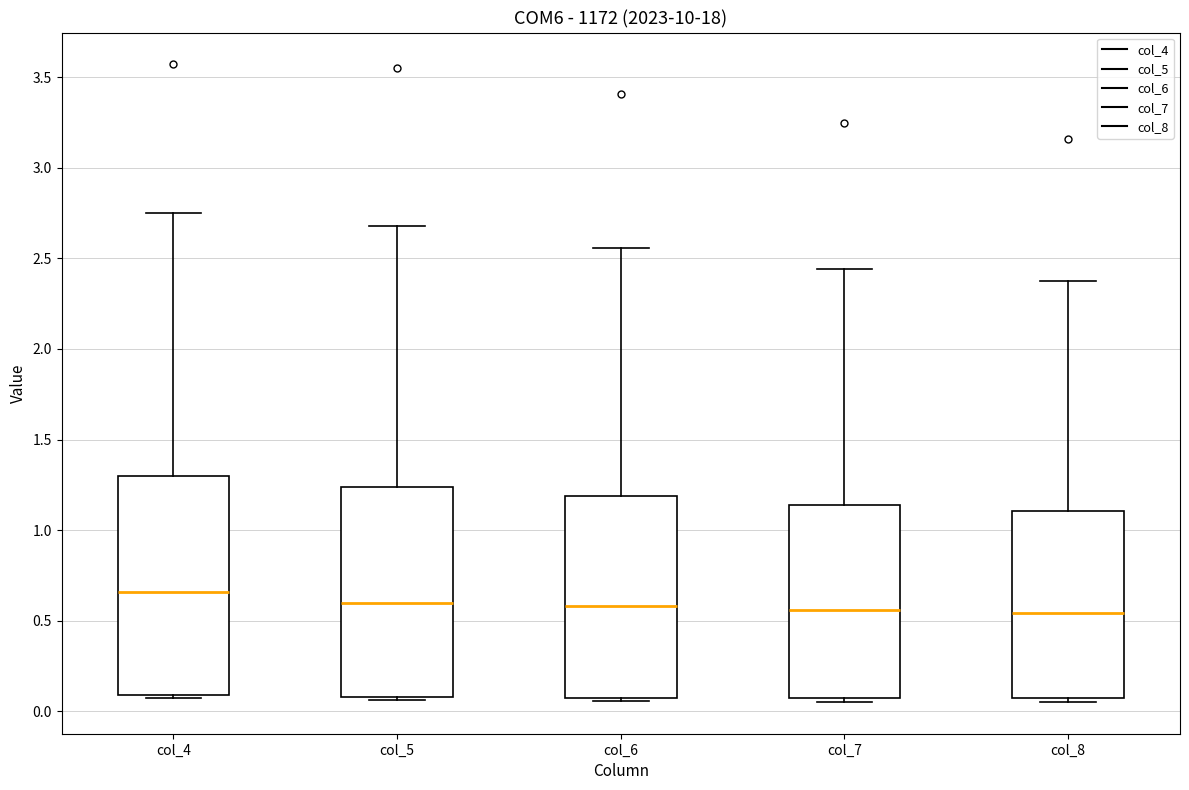

Reading left to right, read every box against the y-axis: the position of its median line, the range the box covers, and the ends of its whiskers. The values are not printed on the chart, so give them approximately, as read against the axis.

col_4: median 0.65, box 0.10 to 1.30, whiskers 0.05 to 2.75
col_5: median 0.60, box 0.10 to 1.25, whiskers 0.05 to 2.70
col_6: median 0.60, box 0.10 to 1.20, whiskers 0.05 to 2.55
col_7: median 0.55, box 0.05 to 1.15, whiskers 0.05 (just below the box's lower edge) to 2.45
col_8: median 0.55, box 0.05 to 1.10, whiskers 0.05 (just below the box's lower edge) to 2.35